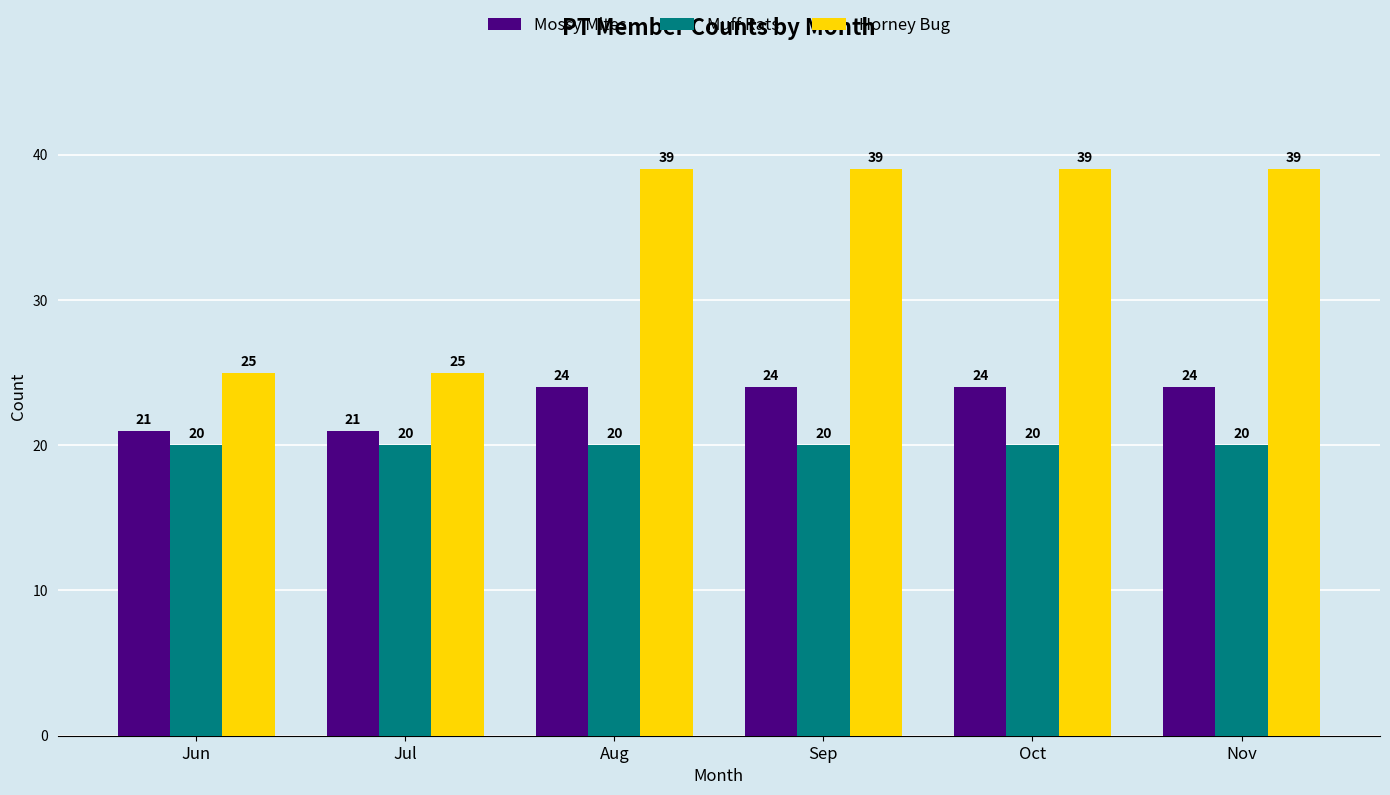

Is the value of Horney Bug at Jul greater than the value of Muff Rats at Nov?

Yes